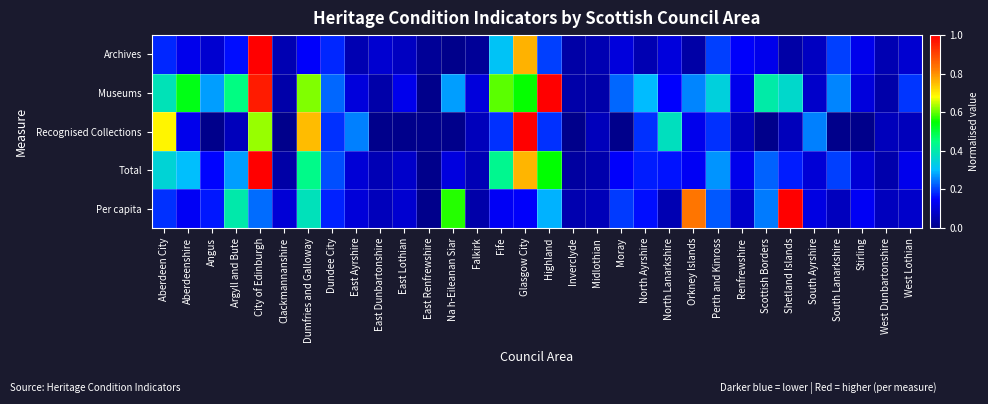

Rank the series at Stirling from lowest to highest value.

Recognised Collections, Total, Museums, Archives, Per capita